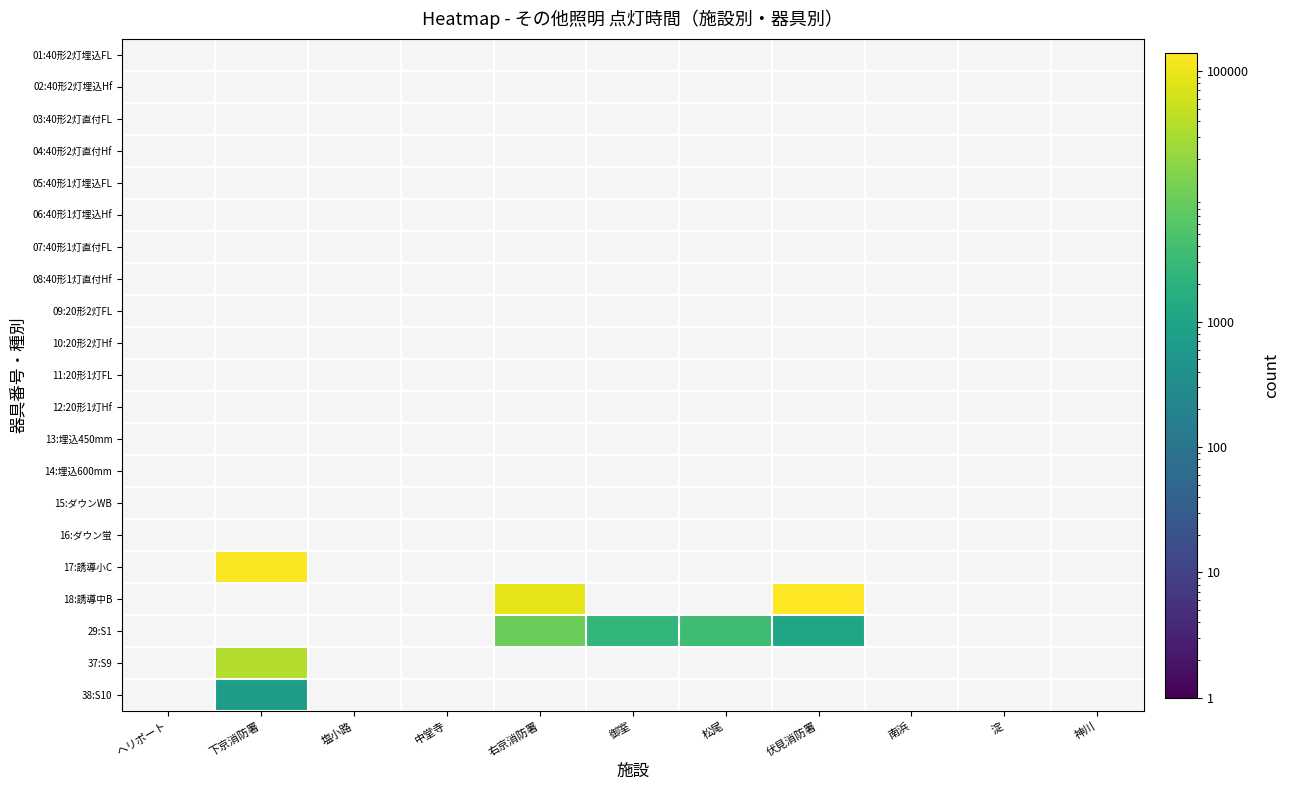

At how many categories does at least one series exceed 57414?

3